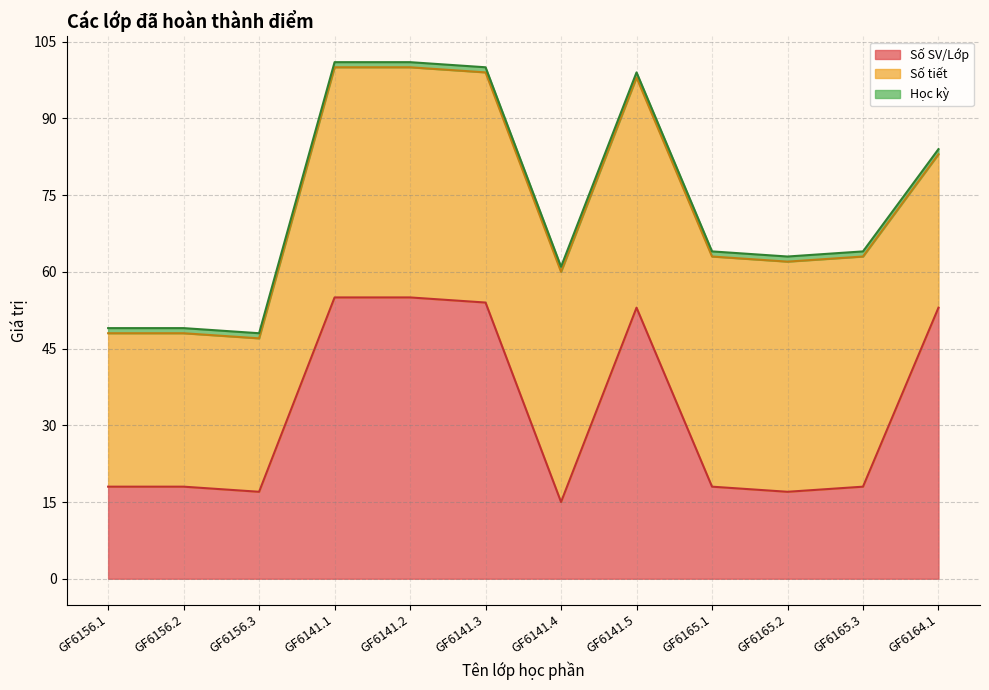

Between which two adjacent categories do Số SV/Lớp and Số tiết first intersect?

GF6156.3 and GF6141.1